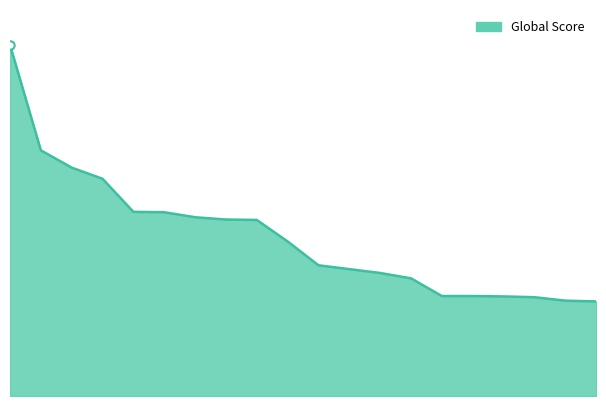

Does the chart have visible grid lines?

No